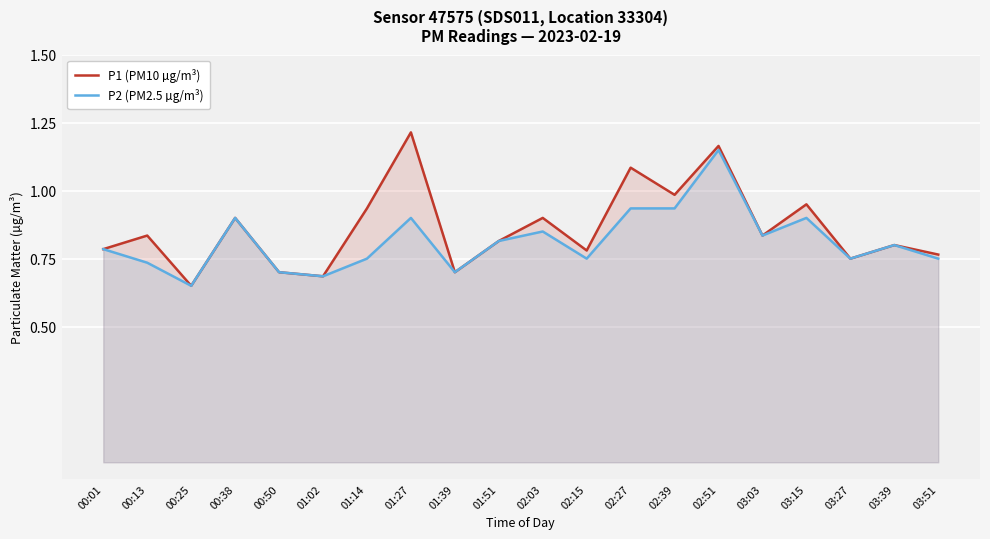

What is the highest value of the P1 (PM10 µg/m³) series?

1.2